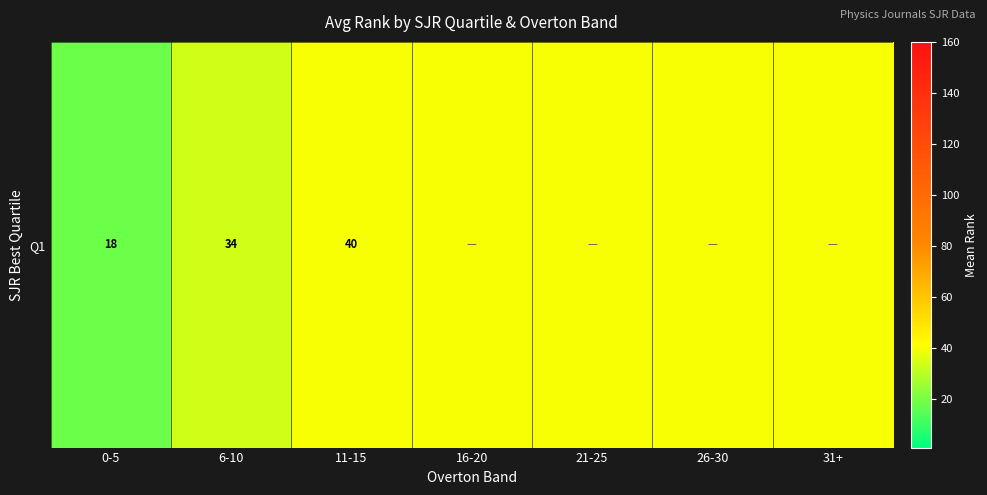

Is it true that the value at 21-25 is 62.0?

False